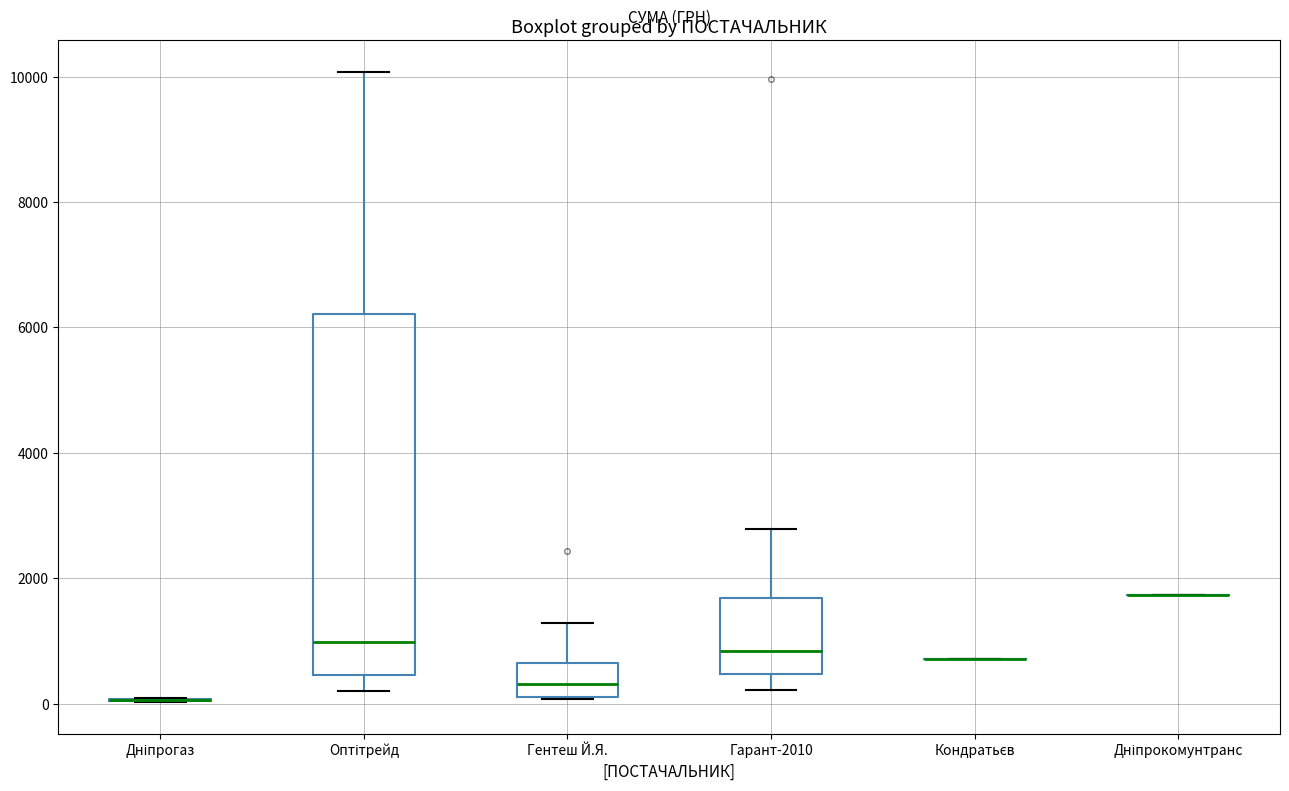

Reading left to right, transcribe this box plot: for each box, give where its median line is, the range the box spans, and where its two whiskers end, as read against the y-axis. The values are not printed on the chart, so give them approximately, as read against the axis.

Дніпрогаз: box collapsed to a line at 0, whiskers 0 to 0
Оптітрейд: median 1000, box 400 to 6200, whiskers 200 to 10000
Гентеш Й.Я.: median 400, box 200 to 600, whiskers 0 to 1200
Гарант-2010: median 800, box 400 to 1600, whiskers 200 to 2800
Кондратьєв: box collapsed to a line at 800, whiskers 800 to 800
Дніпрокомунтранс: box collapsed to a line at 1800, whiskers 1800 to 1800